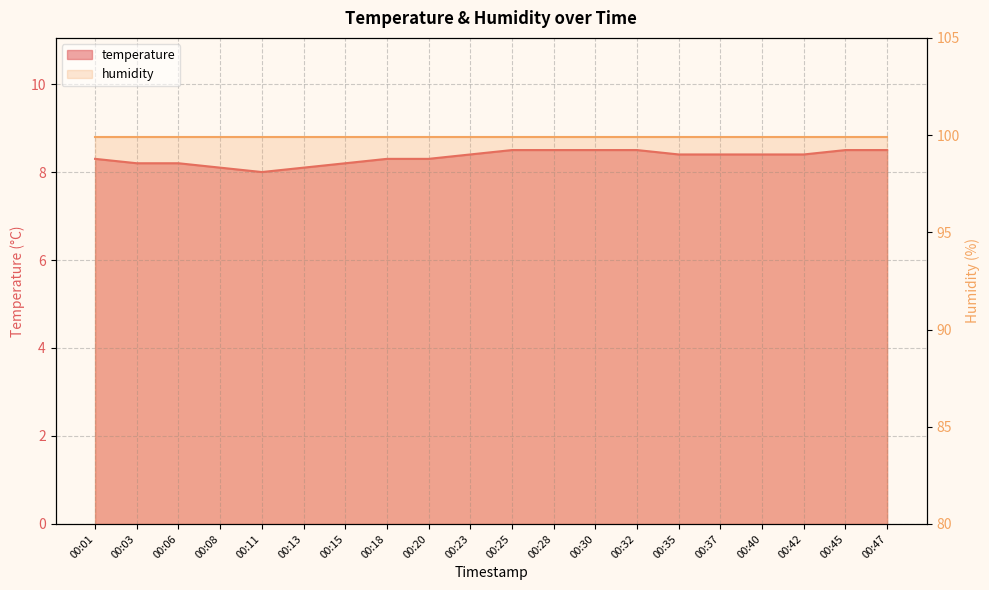

What is the change in value from 00:08 to 00:35?

+0.3